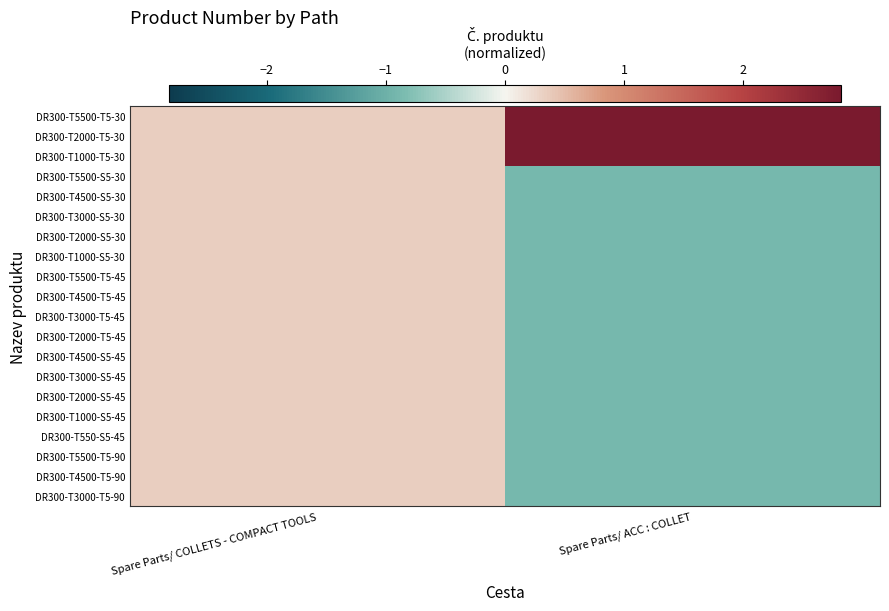

At how many categories does at least one series exceed 0?

2